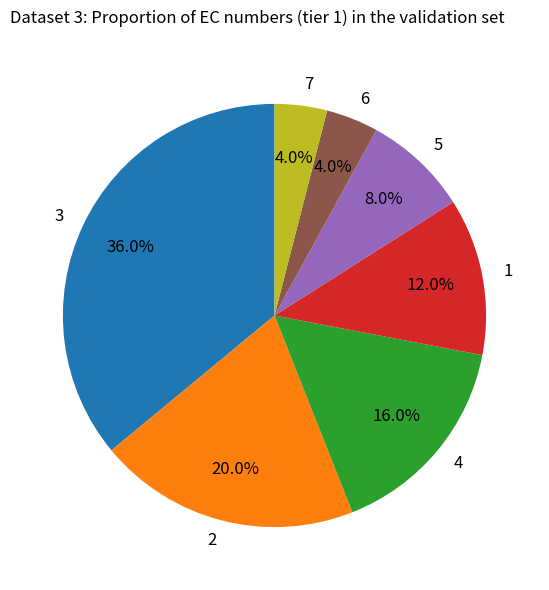

To the nearest percent, what portion does 7 represent?

4%